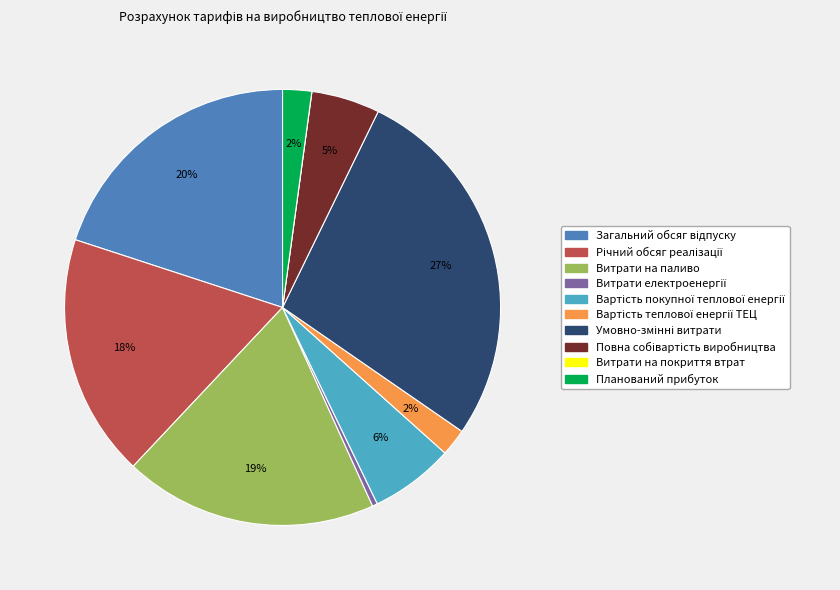

To the nearest percent, what is the difference between the largest and smallest slice percentages?

27%